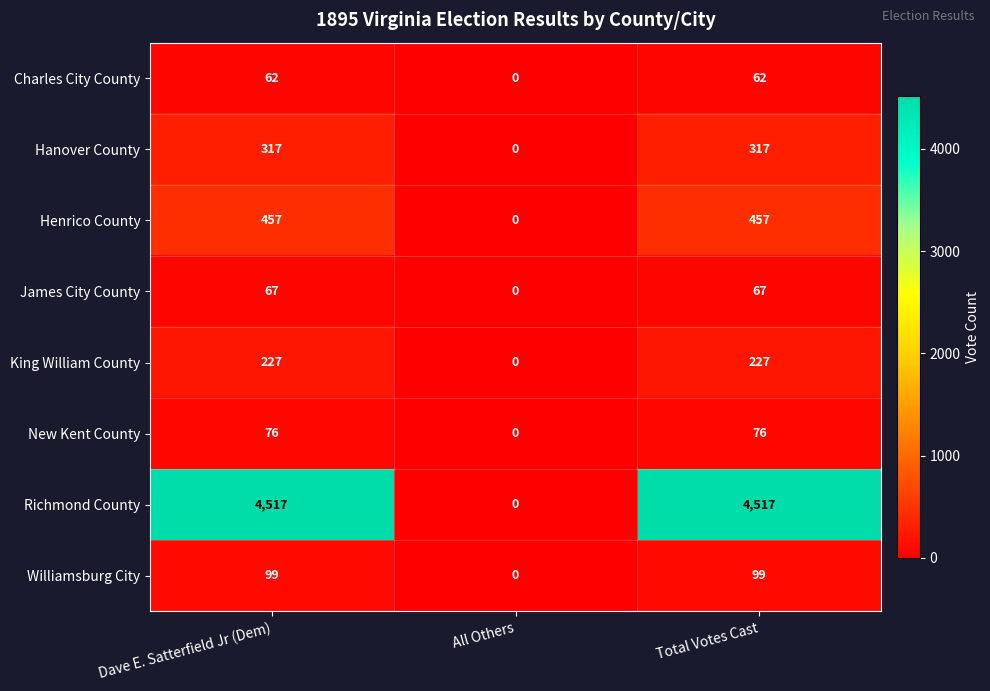

Which series has the widest spread of values?

Richmond County